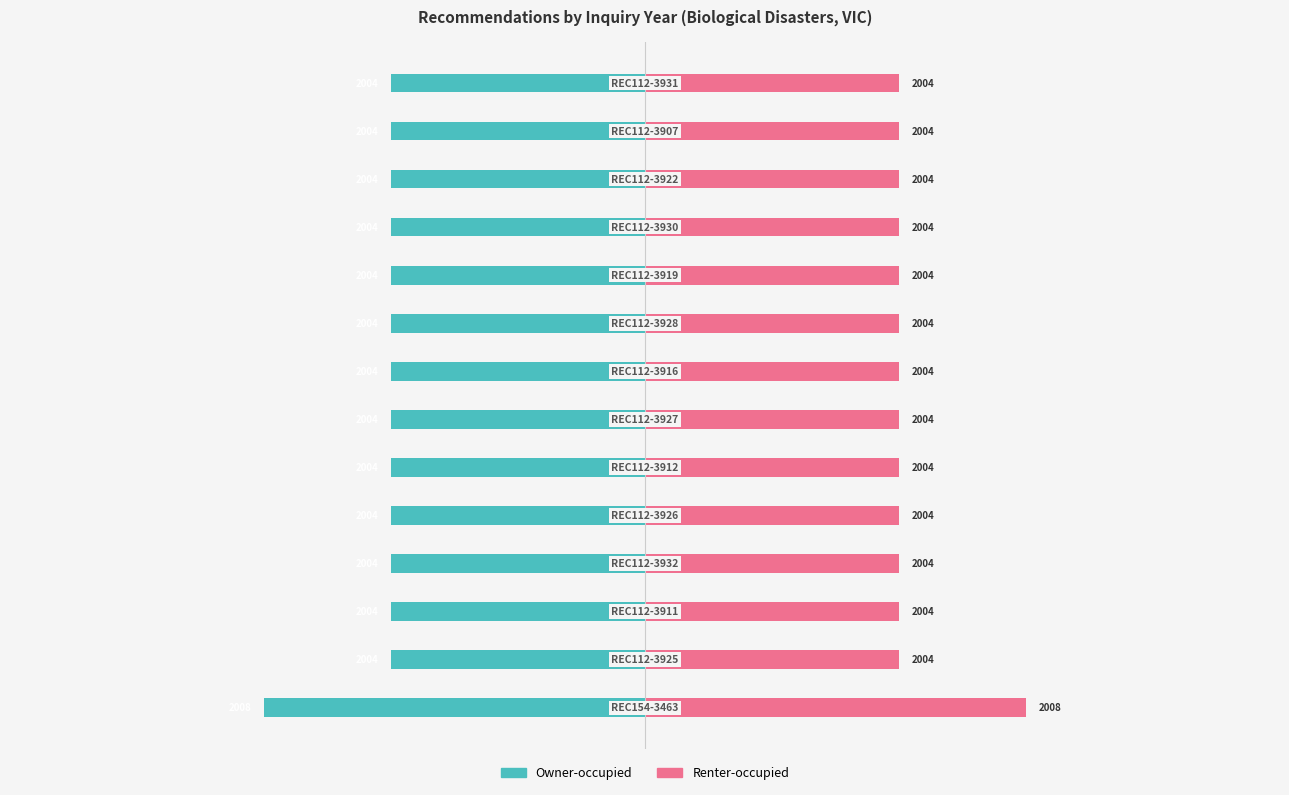

At 13, list the series in order from smallest to largest.

Owner-occupied, Renter-occupied